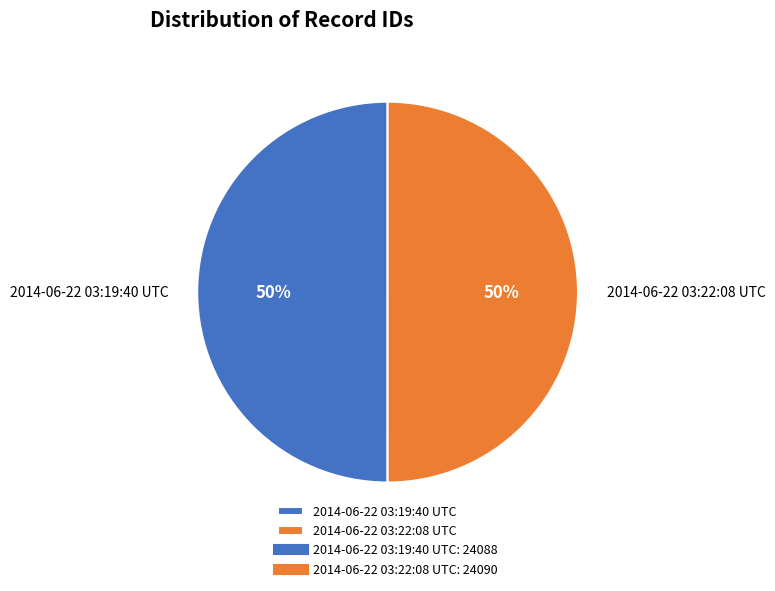

The 2014-06-22 03:19:40 UTC slice represents 41% of the pie. True or false?

False